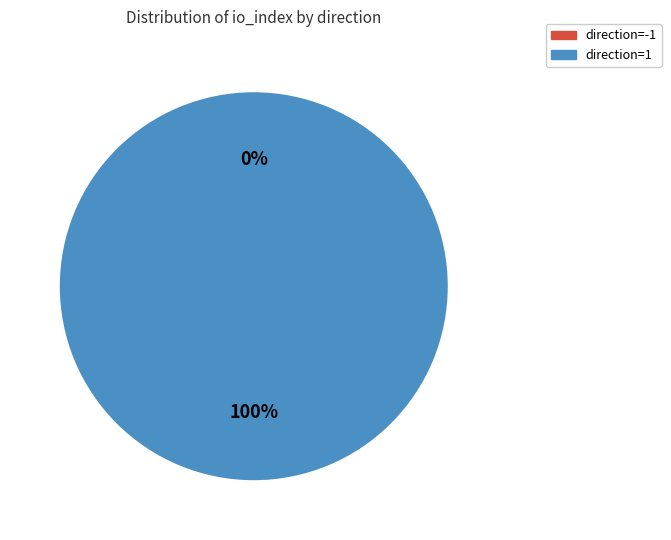

Combined, what portion of the pie is direction=-1 and direction=1?

100.0%